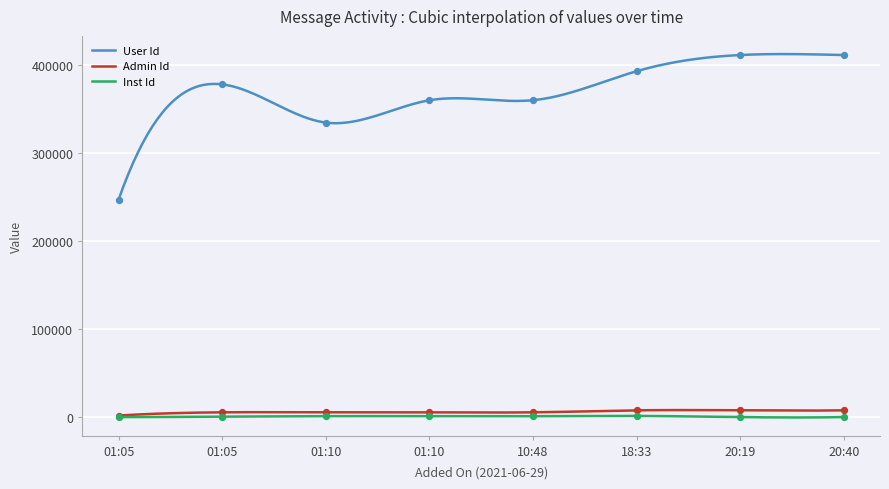

Which series contains the highest Y value?

User Id